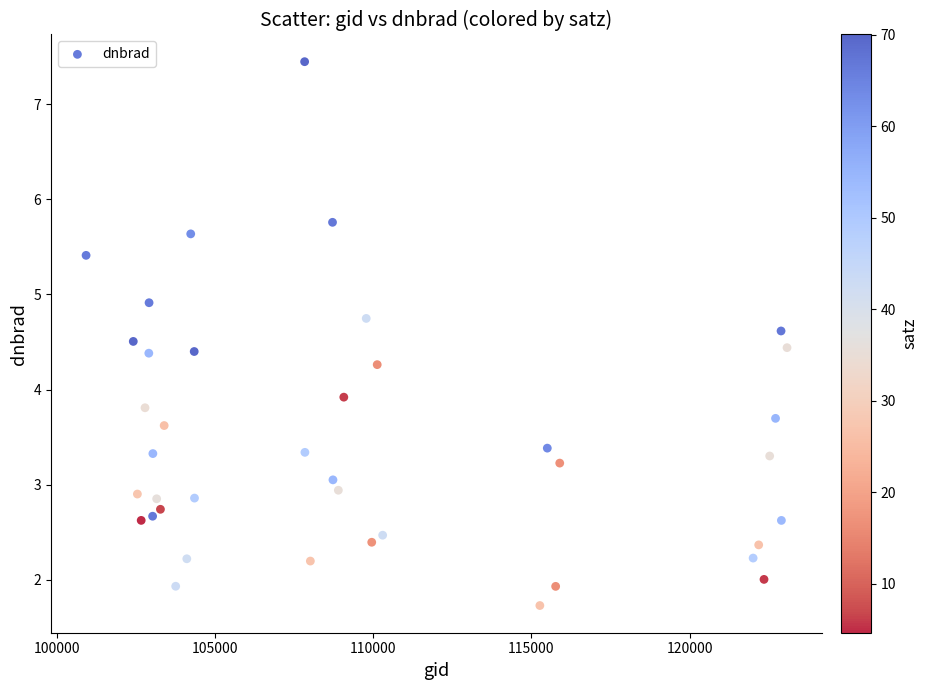

What Y value in the scatter plot is closest to 4?

3.9